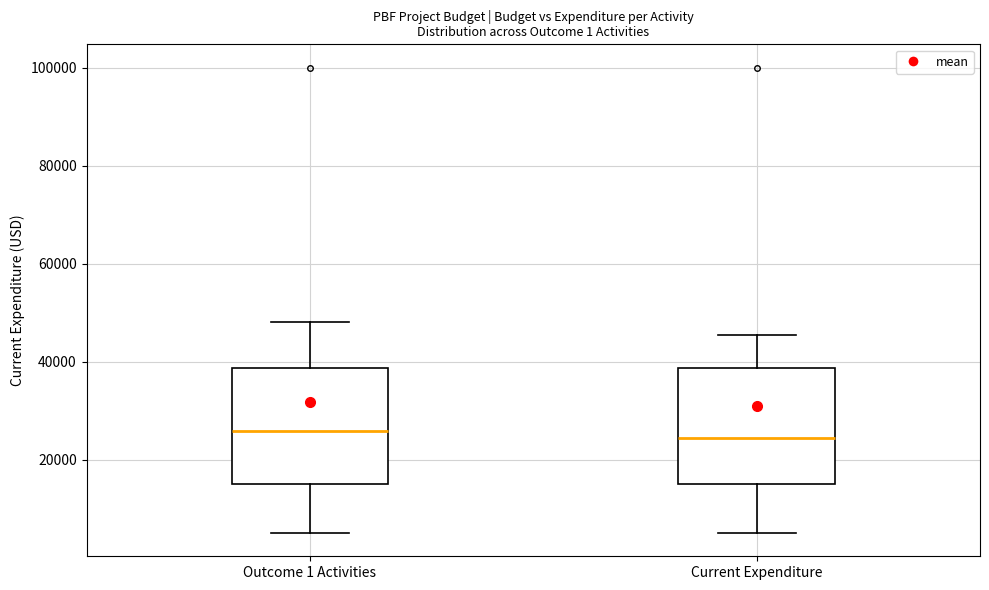

Where does the lower whisker of the box for Current Expenditure end on the y-axis? The values are not printed on the chart, so give them approximately, as read against the axis.

6000